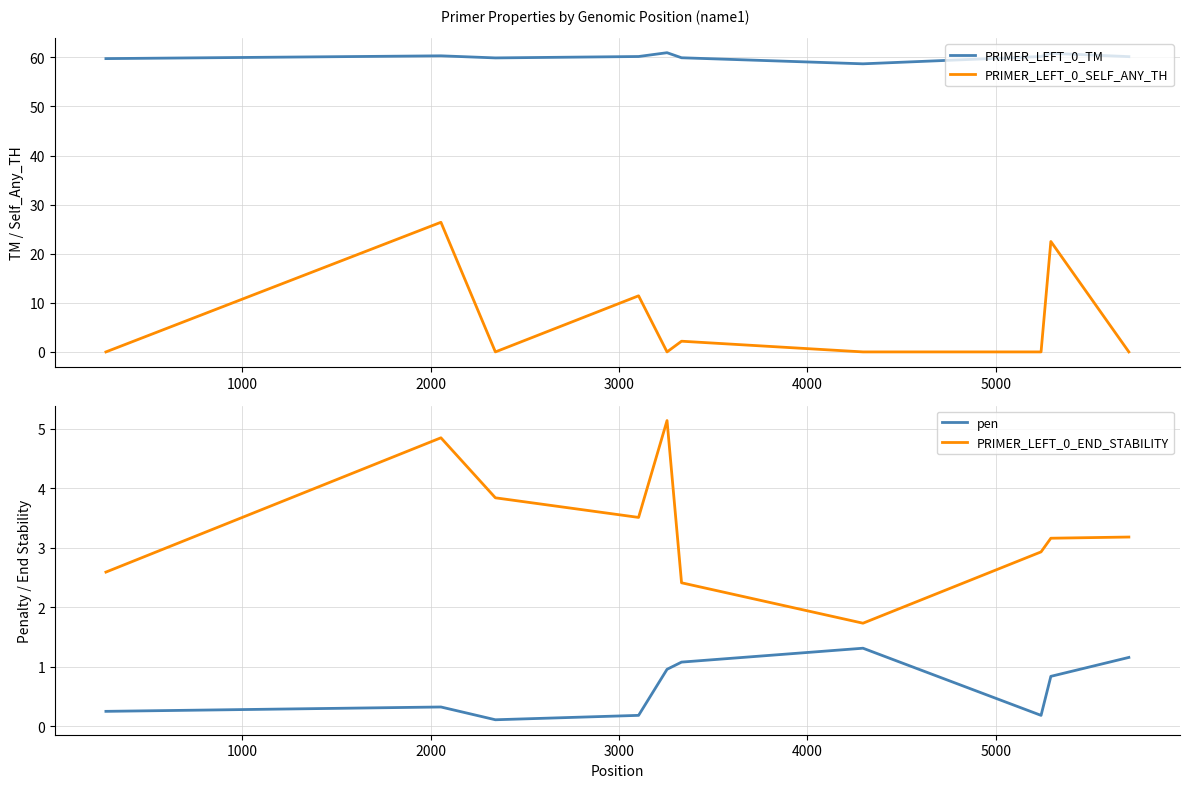

True or false: PRIMER_LEFT_0_END_STABILITY and pen cross at least once.

False